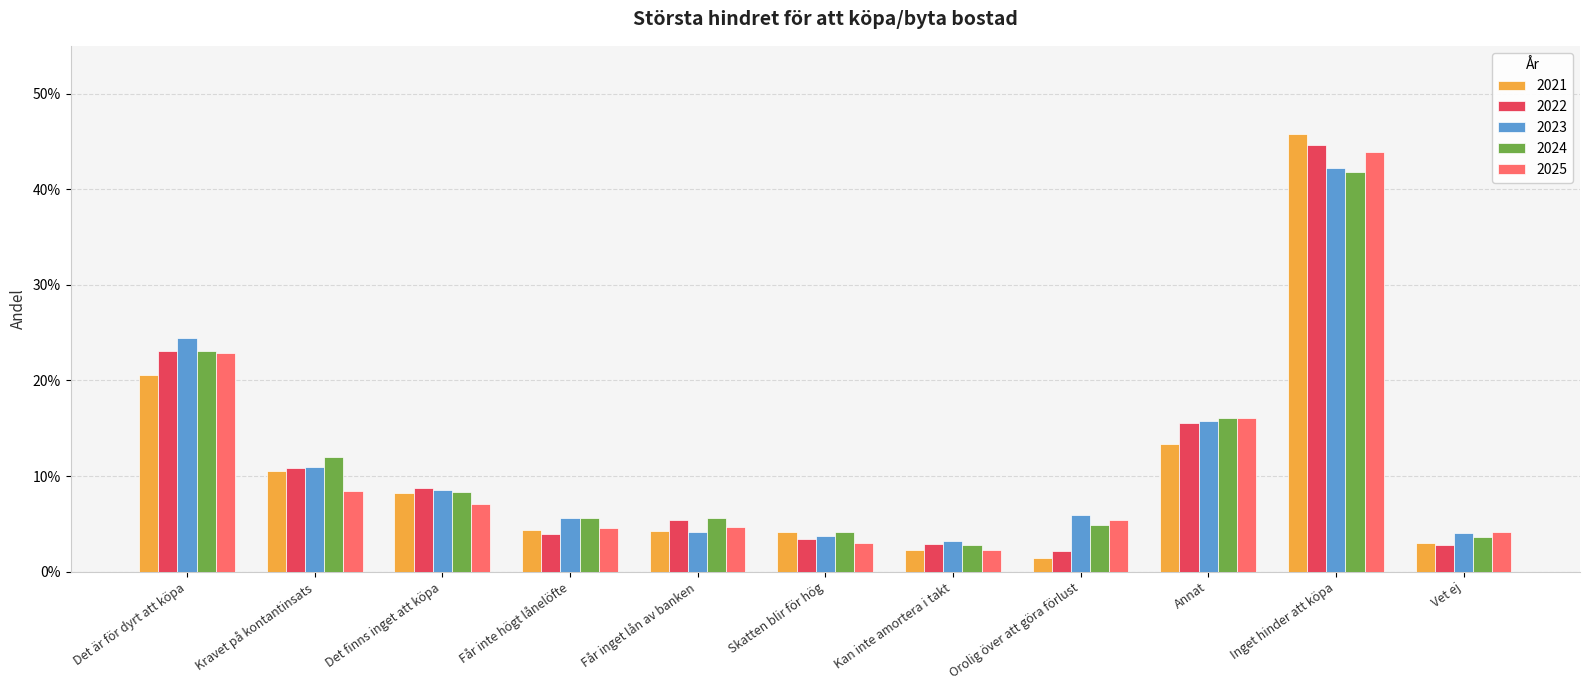

Reading left to right, transcribe all the data shown in this chart.

2021: 0.2	0.1	0.1	0.0	0.0	0.0	0.0	0.0	0.1	0.5	0.0
2022: 0.2	0.1	0.1	0.0	0.1	0.0	0.0	0.0	0.2	0.4	0.0
2023: 0.2	0.1	0.1	0.1	0.0	0.0	0.0	0.1	0.2	0.4	0.0
2024: 0.2	0.1	0.1	0.1	0.1	0.0	0.0	0.0	0.2	0.4	0.0
2025: 0.2	0.1	0.1	0.0	0.0	0.0	0.0	0.1	0.2	0.4	0.0